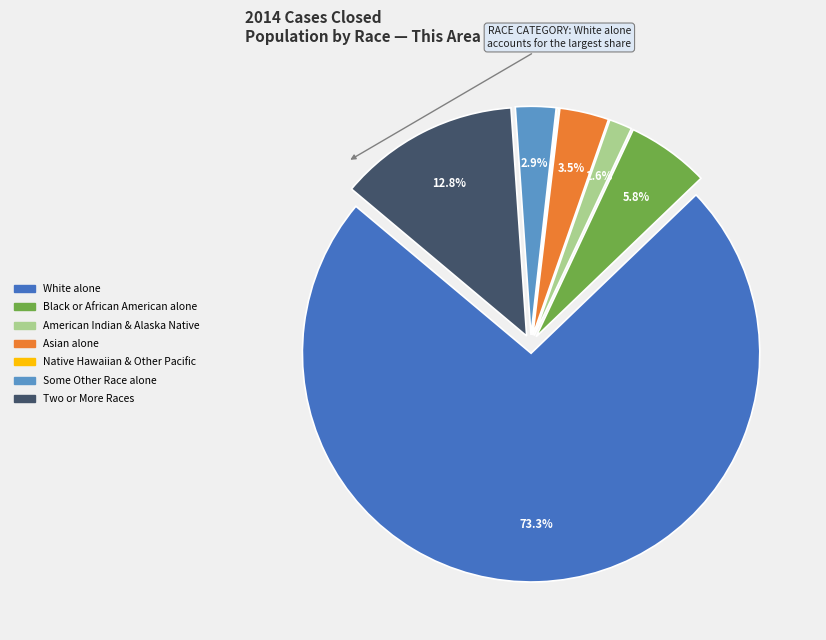

Is there a majority slice in this chart?

Yes